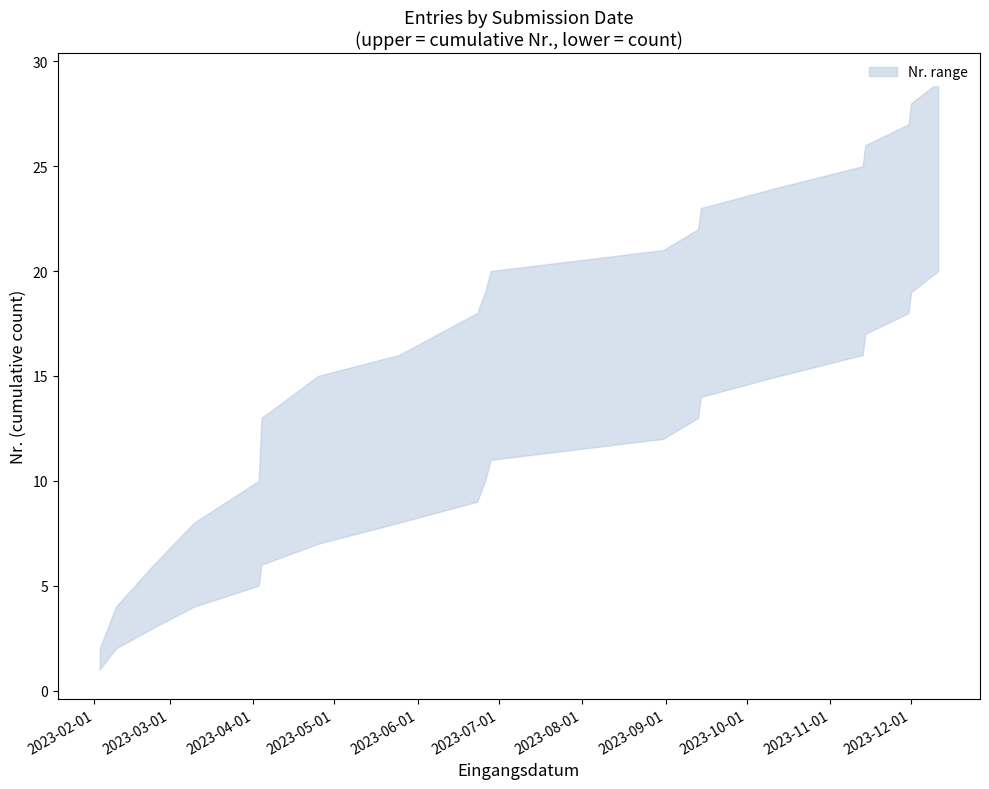

What is the value of the upper point at the 19th from the left?

28